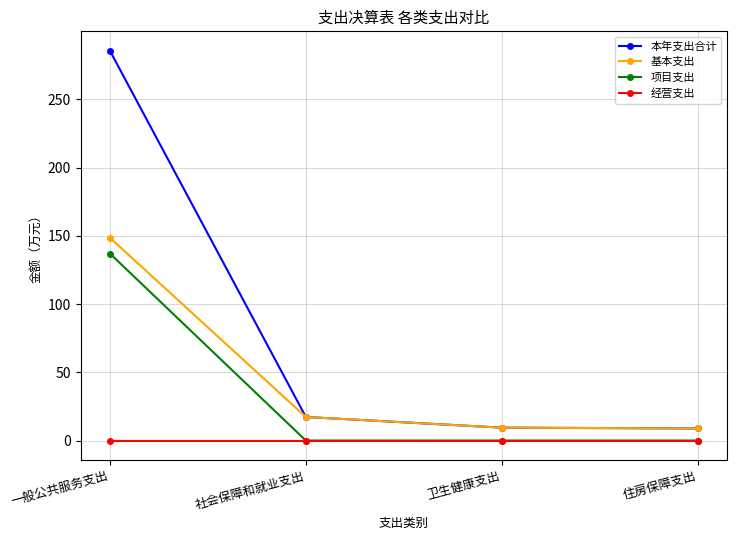

True or false: 本年支出合计 and 项目支出 cross at least once.

False